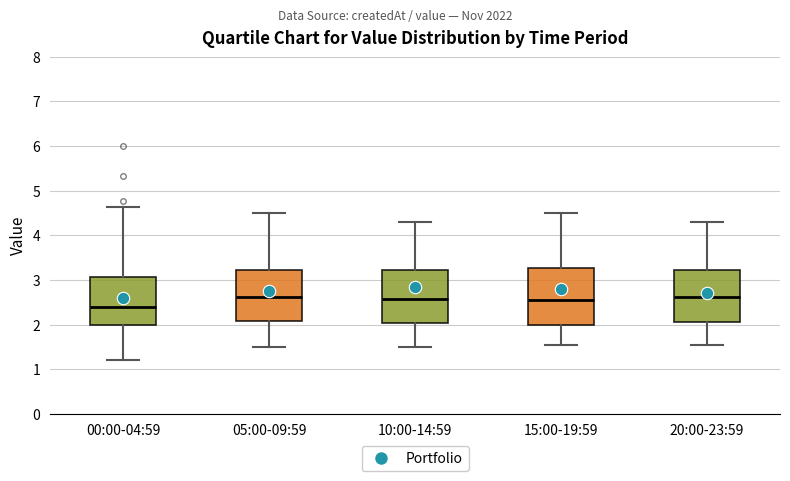

Reading left to right, transcribe this box plot: for each box, give where its median line is, the range the box spans, and where its two whiskers end, as read against the y-axis. The values are not printed on the chart, so give them approximately, as read against the axis.

00:00-04:59: median 2.4, box 2.0 to 3.1, whiskers 1.2 to 4.6
05:00-09:59: median 2.6, box 2.1 to 3.2, whiskers 1.5 to 4.5
10:00-14:59: median 2.6, box 2.0 to 3.2, whiskers 1.5 to 4.3
15:00-19:59: median 2.6, box 2.0 to 3.3, whiskers 1.6 to 4.5
20:00-23:59: median 2.6, box 2.1 to 3.2, whiskers 1.6 to 4.3